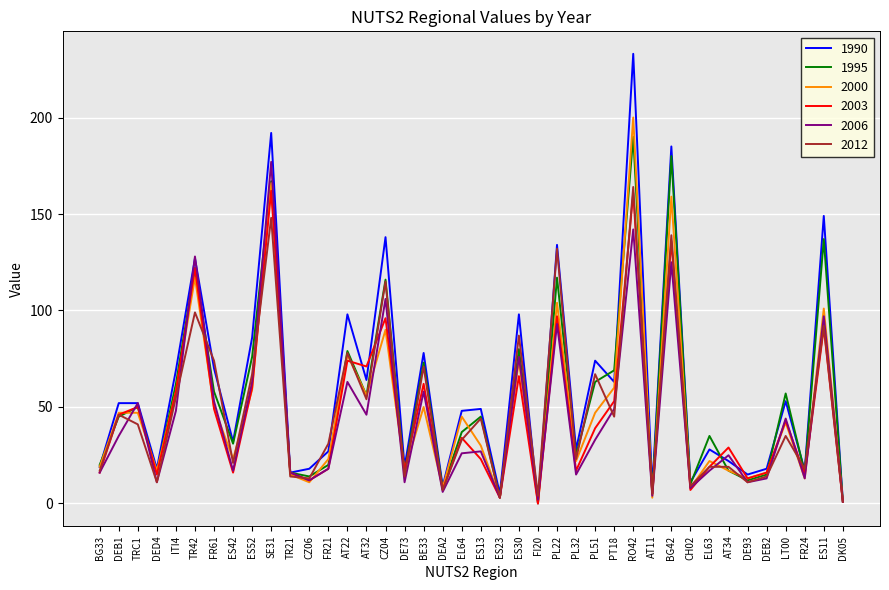

At which category is the sum across all series the highest?

RO42